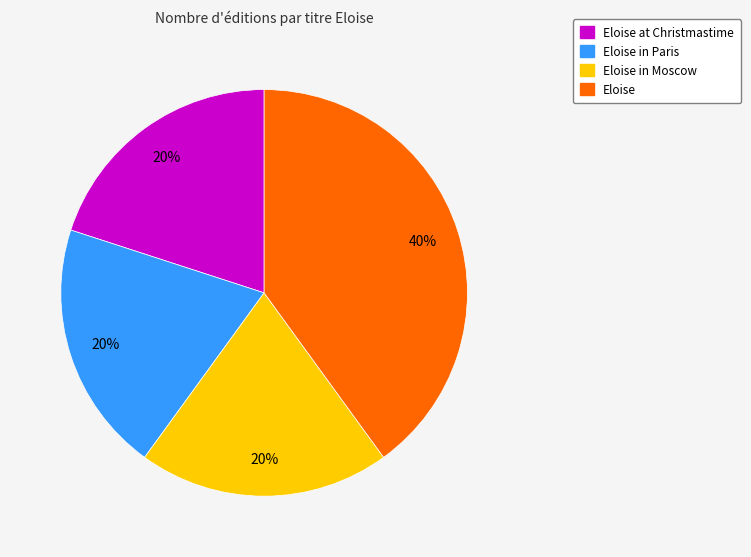

Is there any slice that represents more than half of the pie?

No